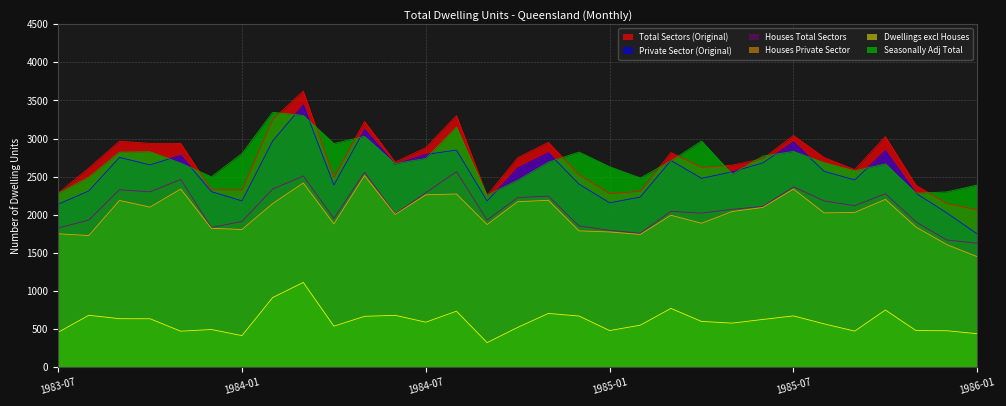

What is the value of the Houses Total Sectors point at the 4th from the left?

2301